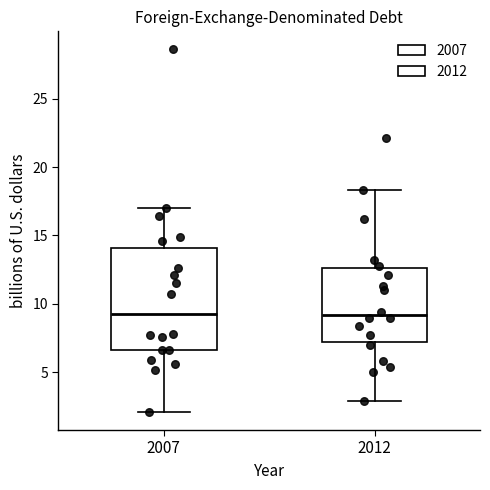

Reading left to right, read every box against the y-axis: the position of its median line, the range the box covers, and the ends of its whiskers. The values are not printed on the chart, so give them approximately, as read against the axis.

2007: median 9.5, box 6.5 to 14.0, whiskers 2.0 to 17.0
2012: median 9.0, box 7.0 to 12.5, whiskers 3.0 to 18.5